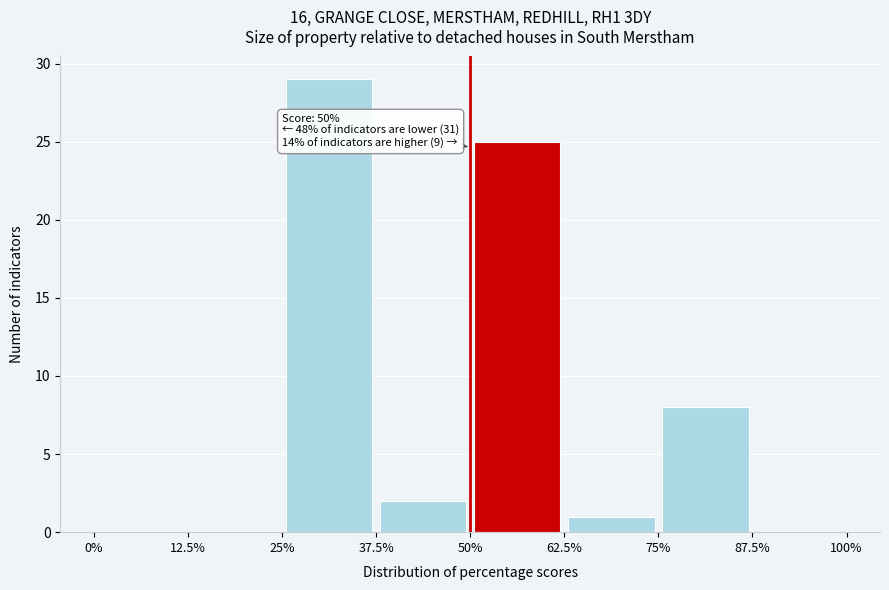

Over which range of the x-axis is the bar tallest?

25% to 37.5%